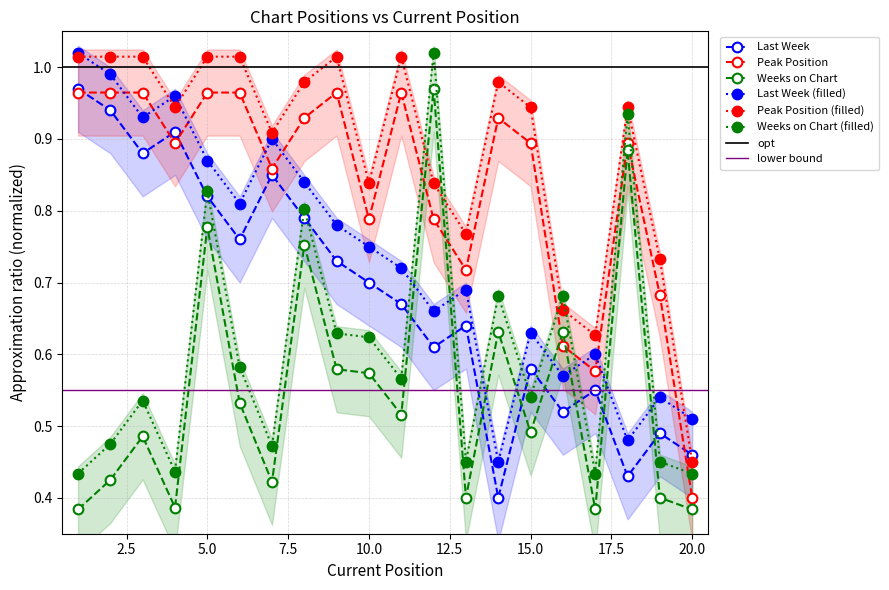

Which series ends up on top after the final intersection of Weeks on Chart and Peak Position?

Peak Position